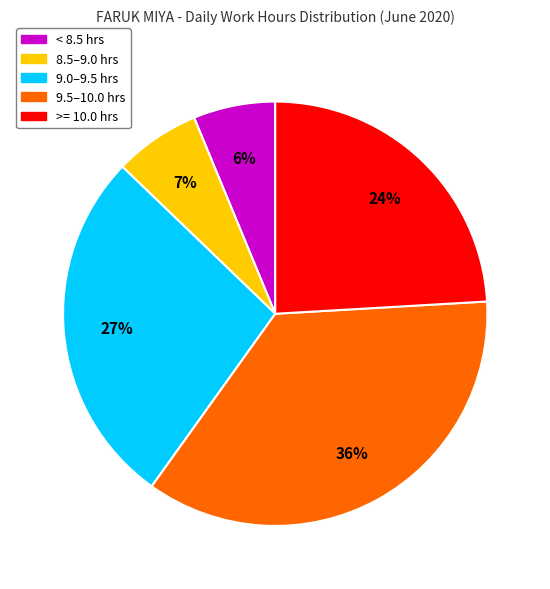

Which slice is the largest?

9.5–10.0 hrs